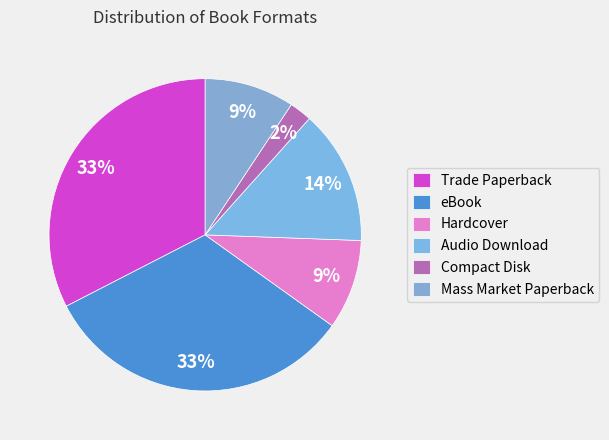

How many segments does this pie chart have?

6